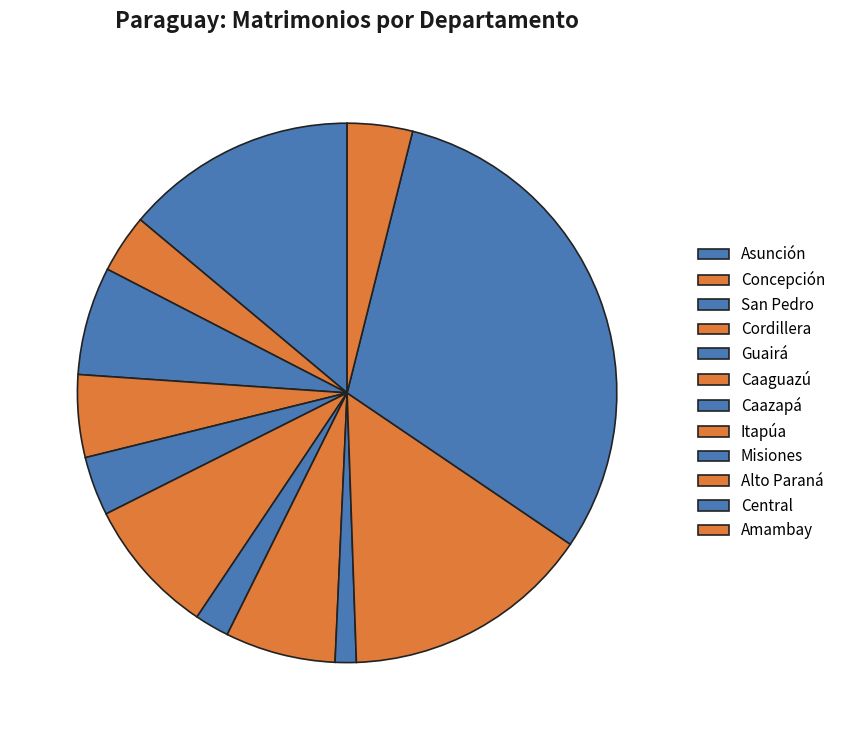

Count the number of slices in the pie.

12